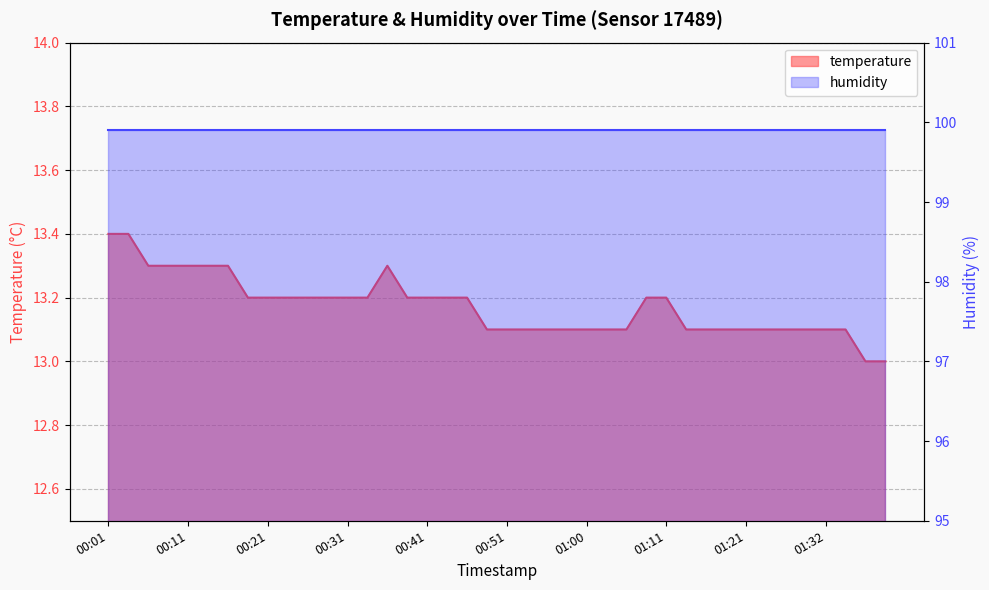

How many values are between 13 and 14?

40